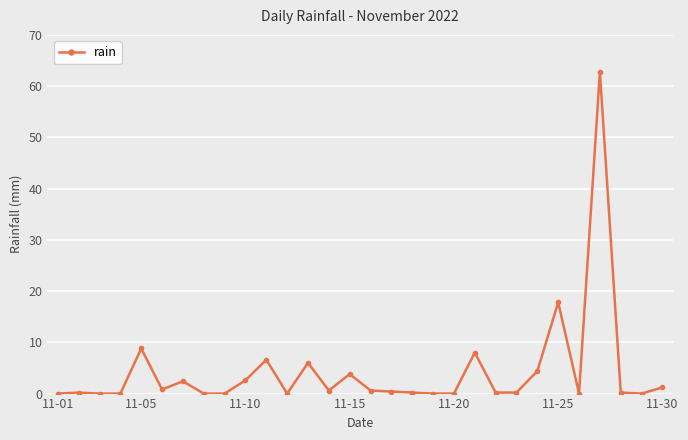

True or false: there are more than 1 points higher than both neighbors.

True